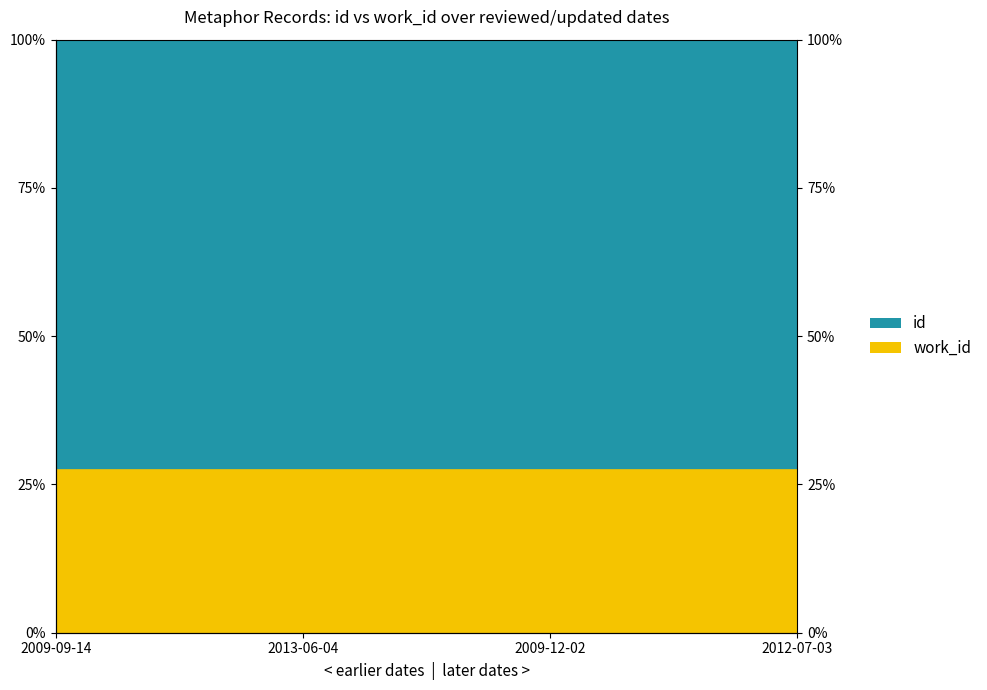

Reading right to left, transcribe all the data shown in this chart.

26.9	27.4	27.4	27.4